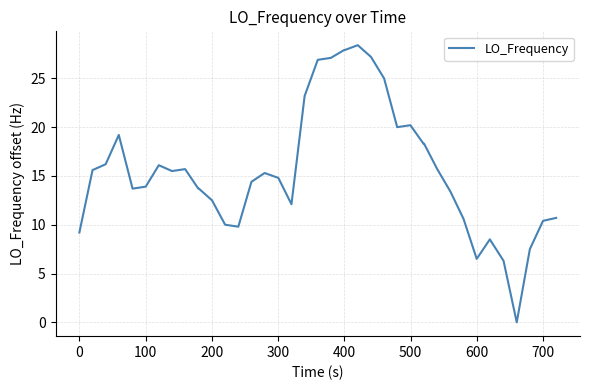

How many lines are shown in the chart?

1